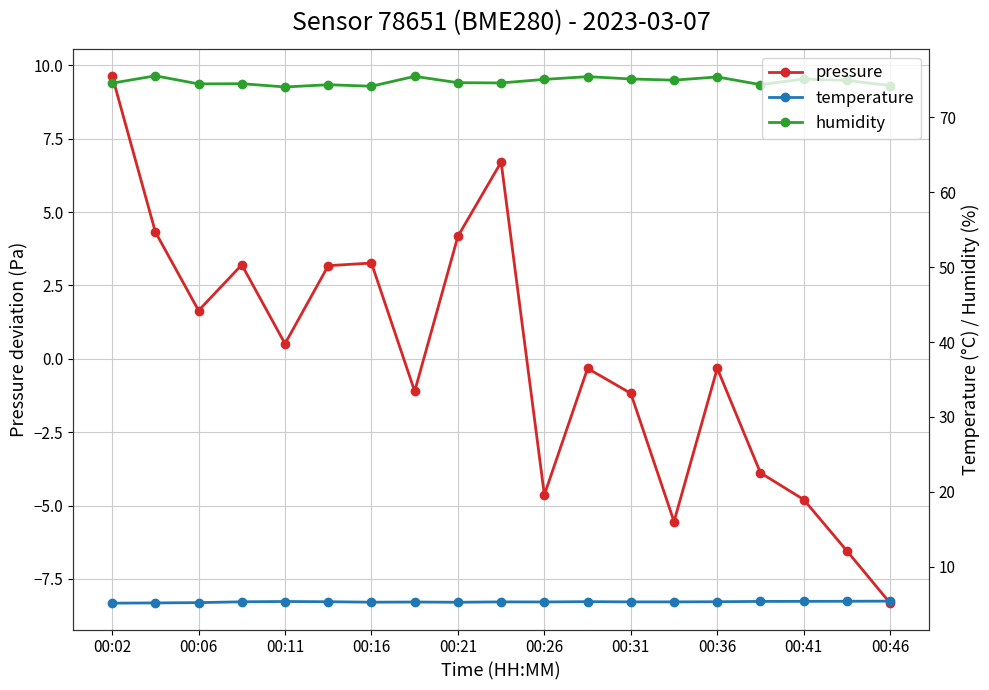

True or false: temperature and humidity cross at least once.

False